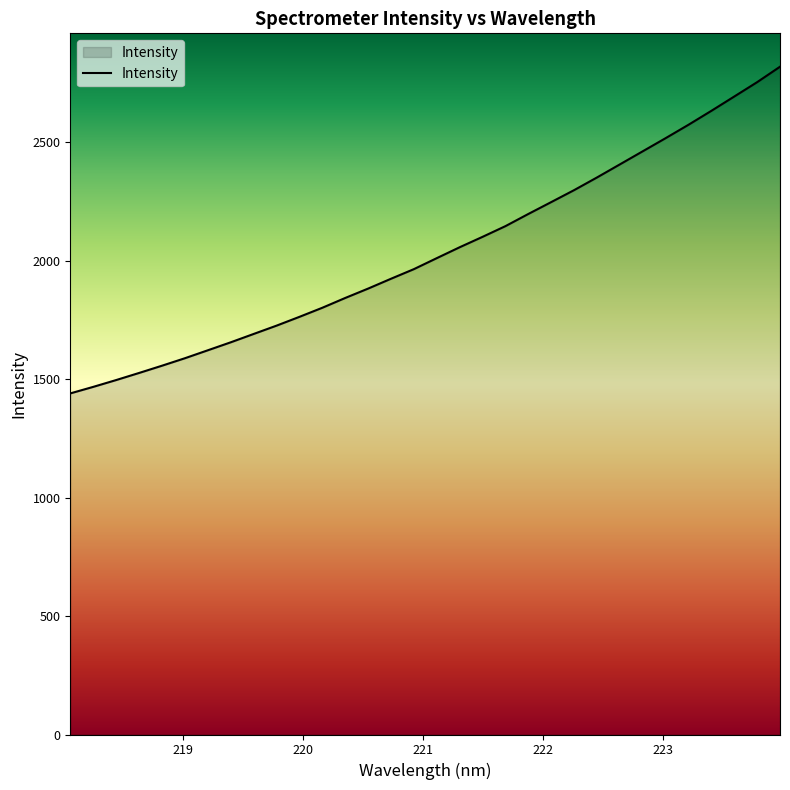

What is the smallest value displayed?

1439.4